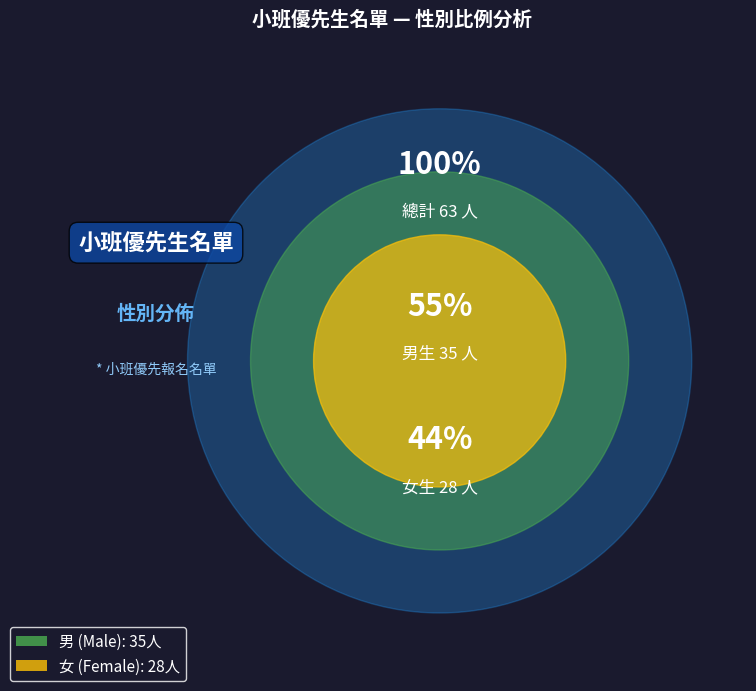

True or false: 男 accounts for 56% of the total.

True